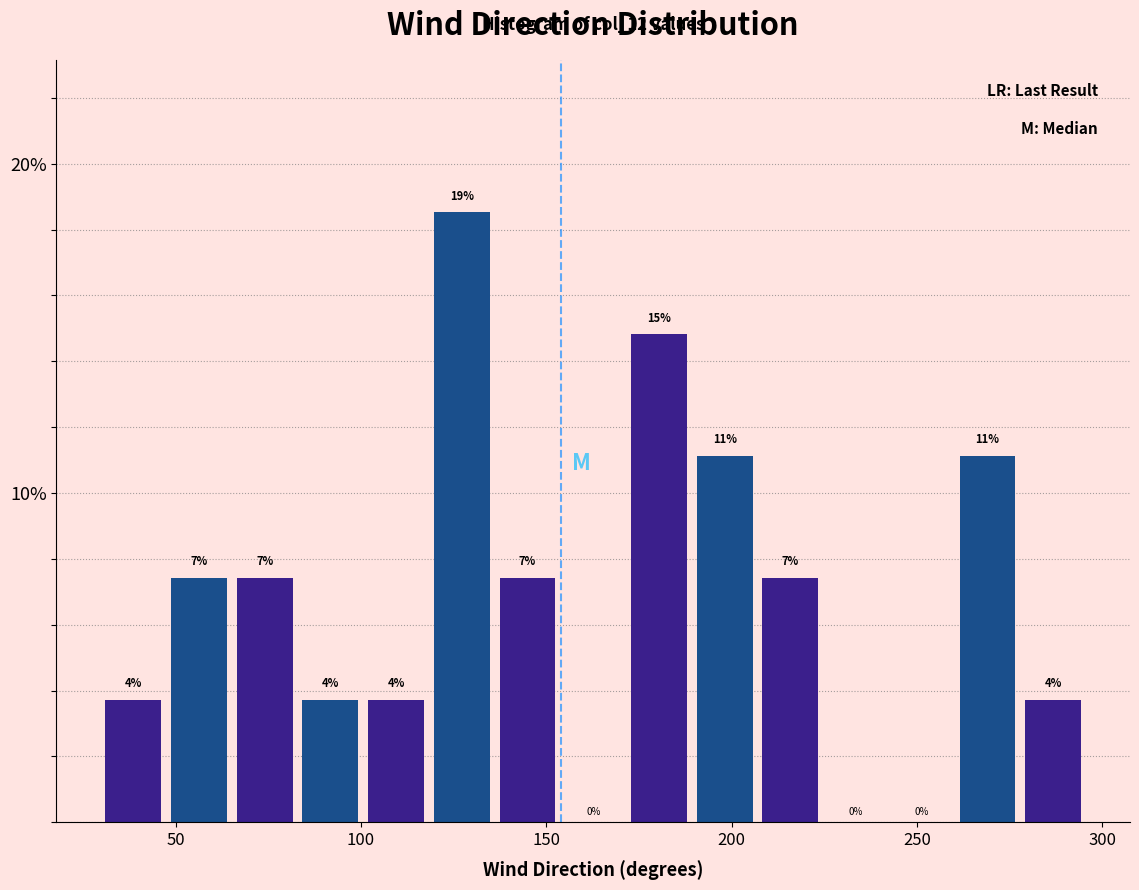

Read against the x-axis, roughly where is the centre of the tallest bar?

125